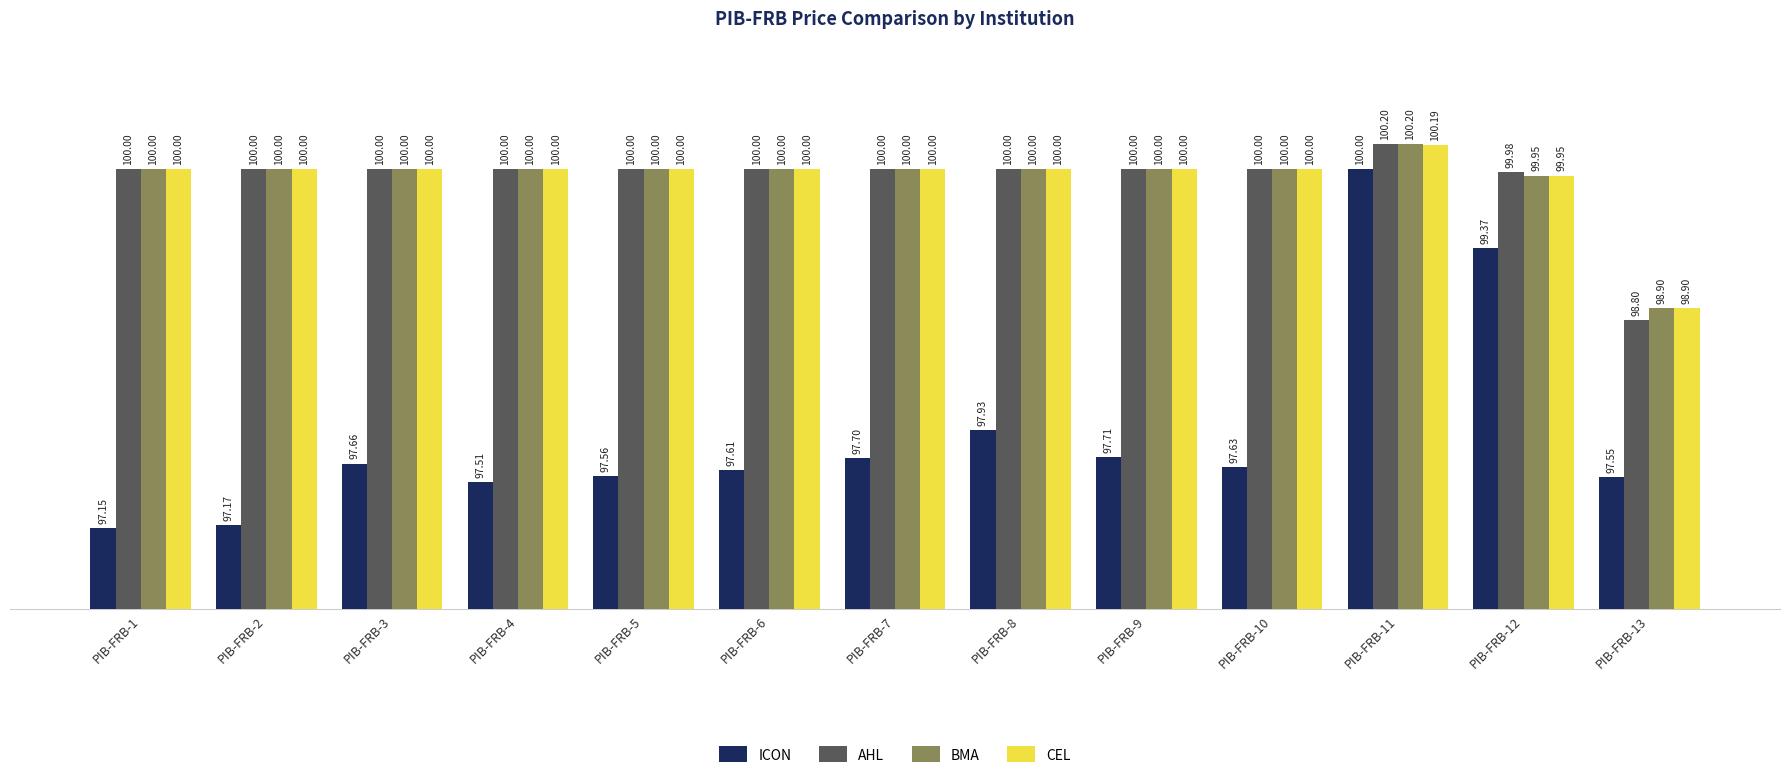

Rank the categories by ICON value from lowest to highest.

PIB-FRB-1, PIB-FRB-2, PIB-FRB-4, PIB-FRB-13, PIB-FRB-5, PIB-FRB-6, PIB-FRB-10, PIB-FRB-3, PIB-FRB-7, PIB-FRB-9, PIB-FRB-8, PIB-FRB-12, PIB-FRB-11